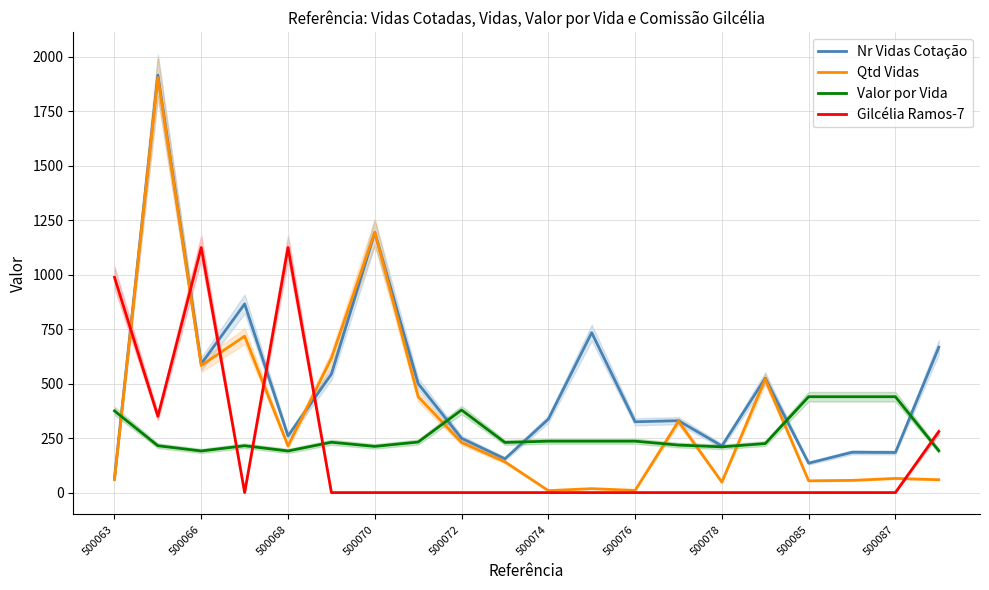

What is the maximum value shown in the chart?

1916